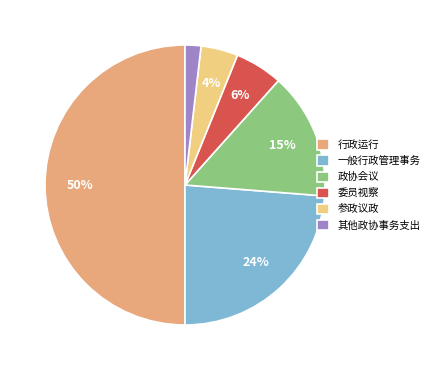

Is 委员视察 the majority of the pie?

No